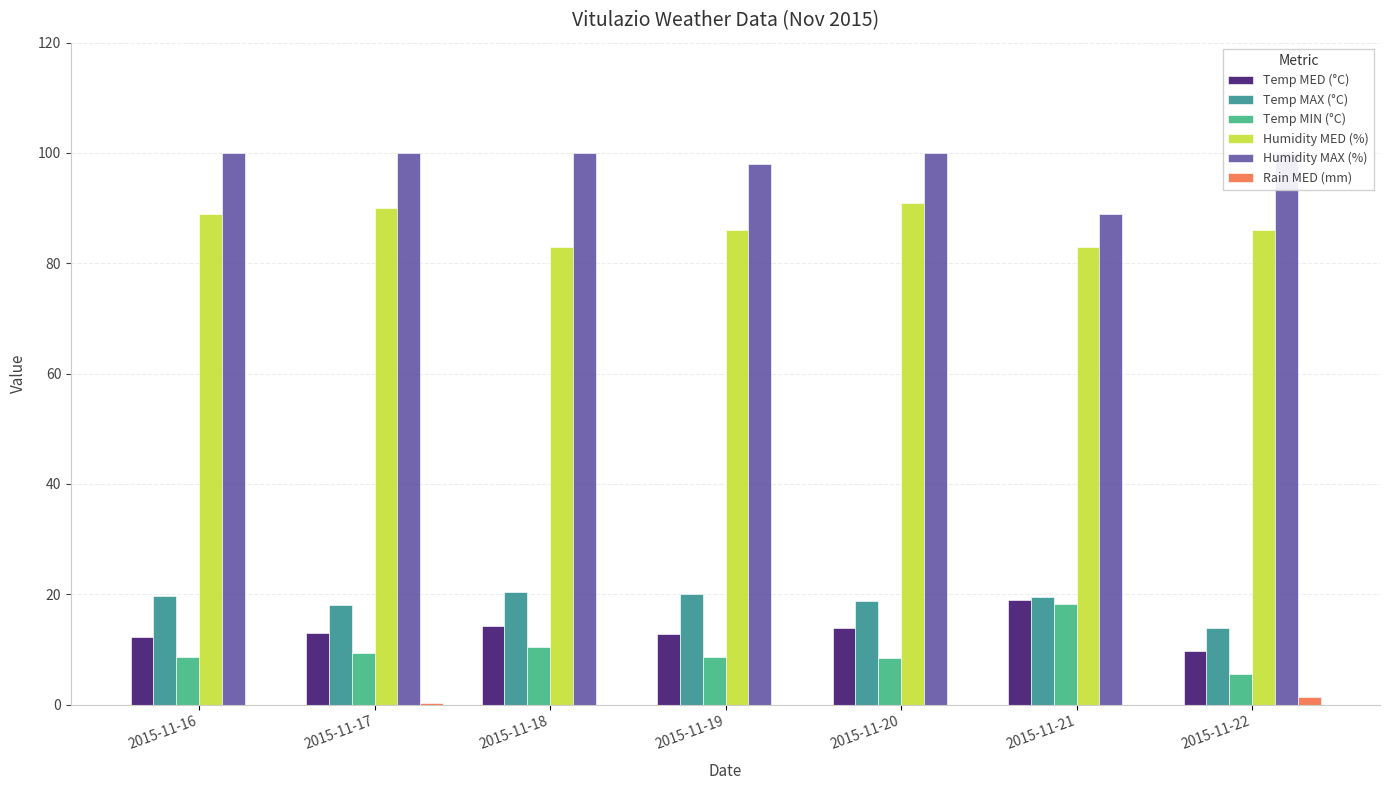

List the series in order of their peak value, lowest first.

Rain MED (mm), Temp MIN (°C), Temp MED (°C), Temp MAX (°C), Humidity MED (%), Humidity MAX (%)